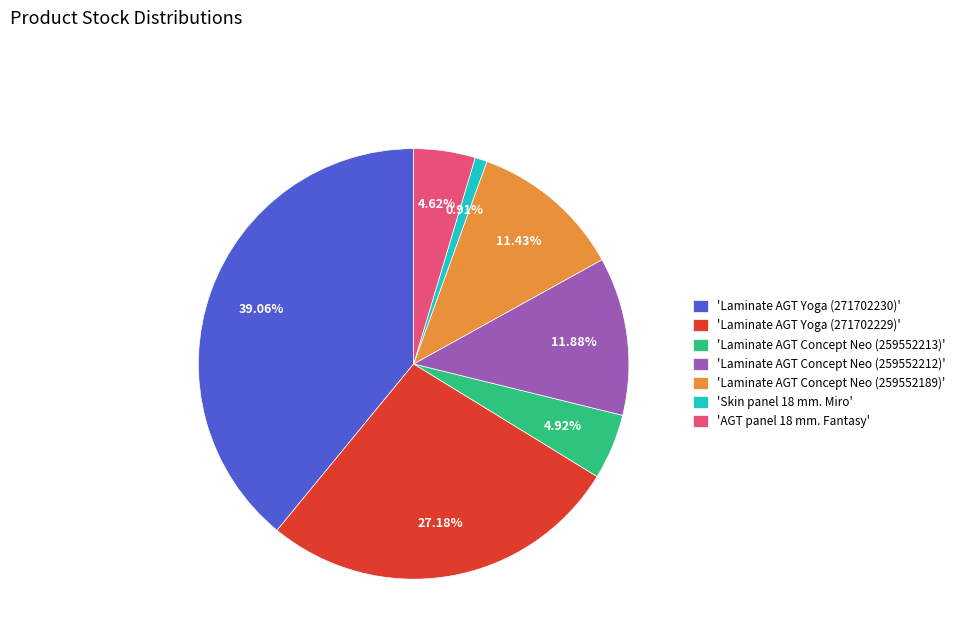

Combined, do 'Laminate AGT Concept Neo (259552189)' and 'Laminate AGT Yoga (271702229)' account for over 50%?

No